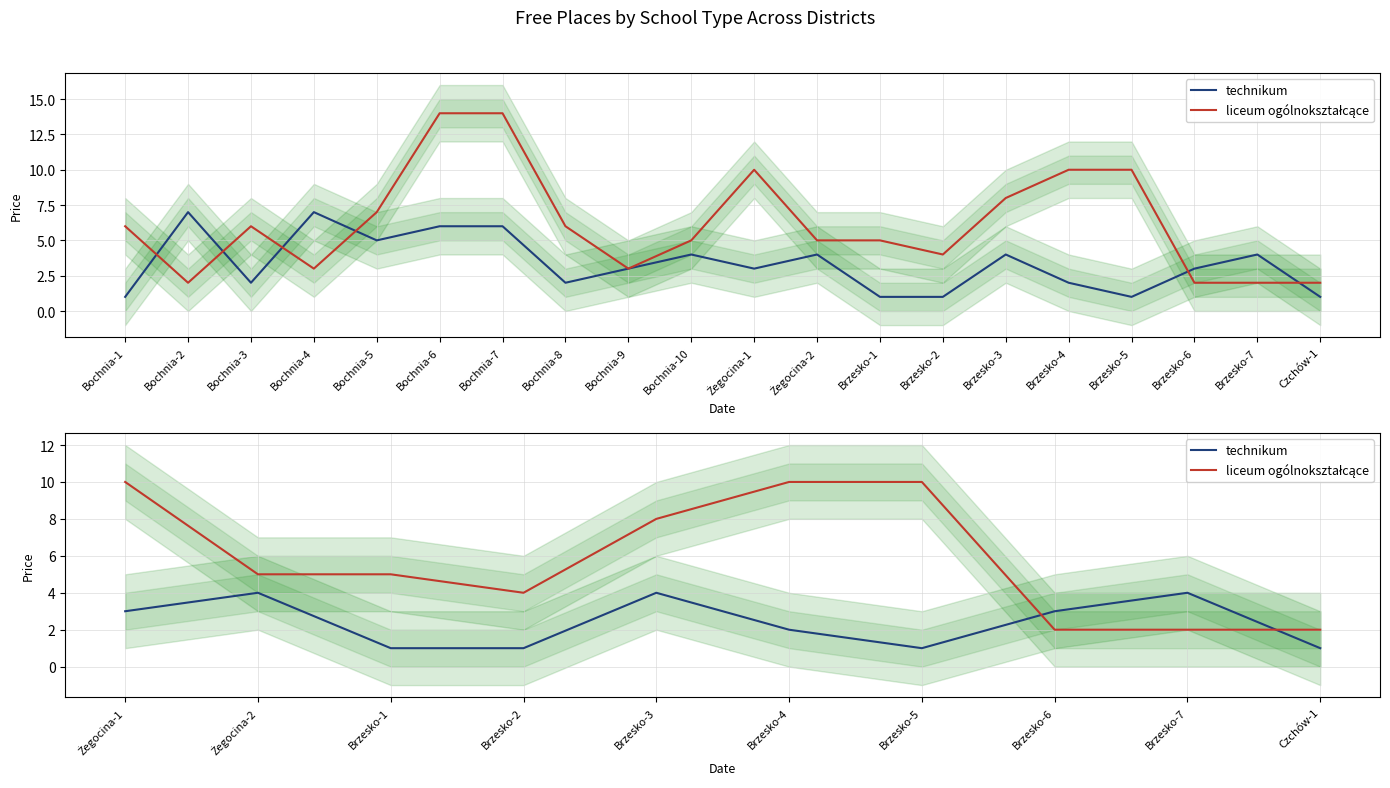

What is the difference between the liceum ogólnokształcące values at Brzesko-5 and Brzesko-6?

8